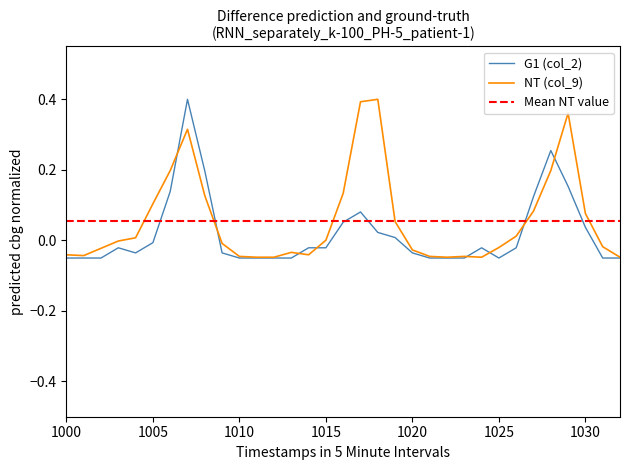

At which label does G1 (col_2) reach its minimum?

1000